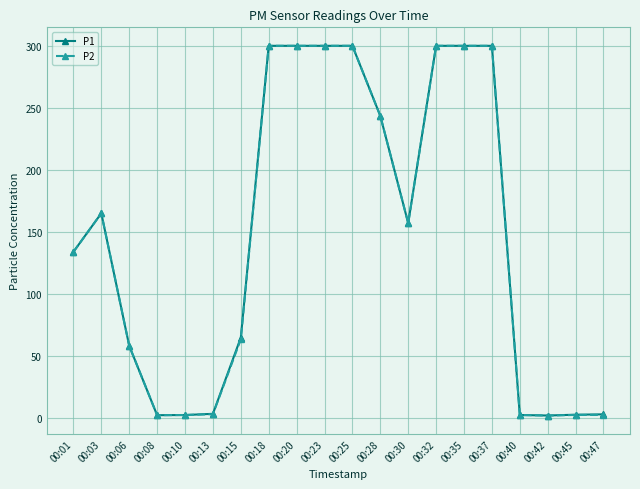

What is the value of the P1 point at the 2nd from the left?

165.1